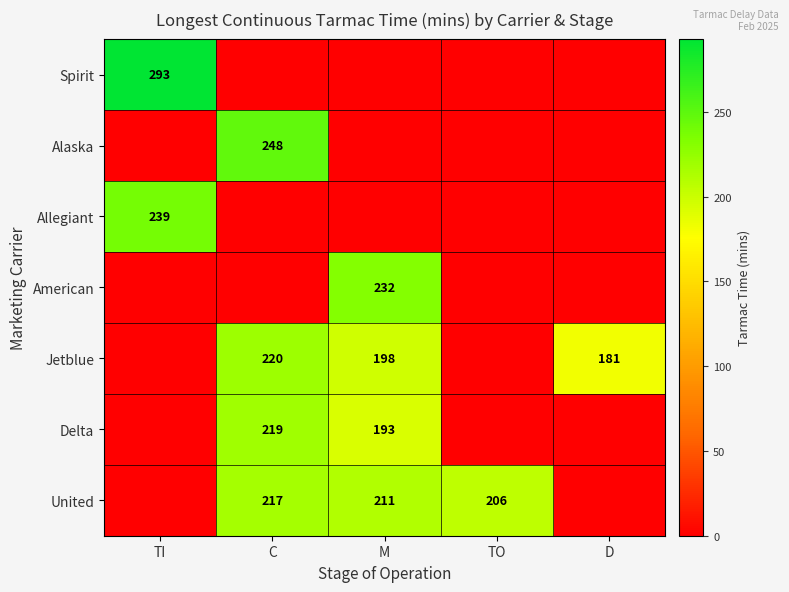

Which label corresponds to the largest value in the chart?

TI